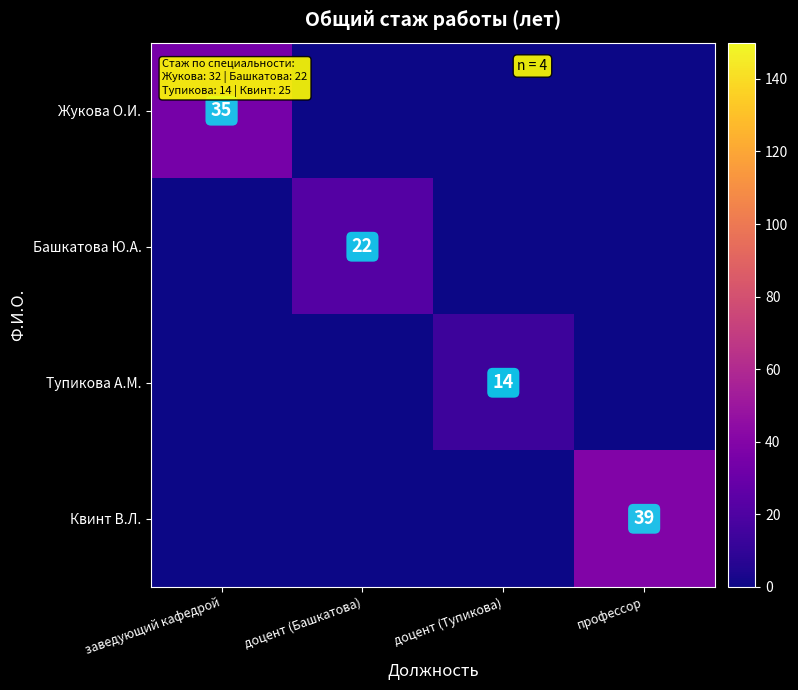

The value of Тупикова А.М. at доцент (Тупикова) is 22. True or false?

False